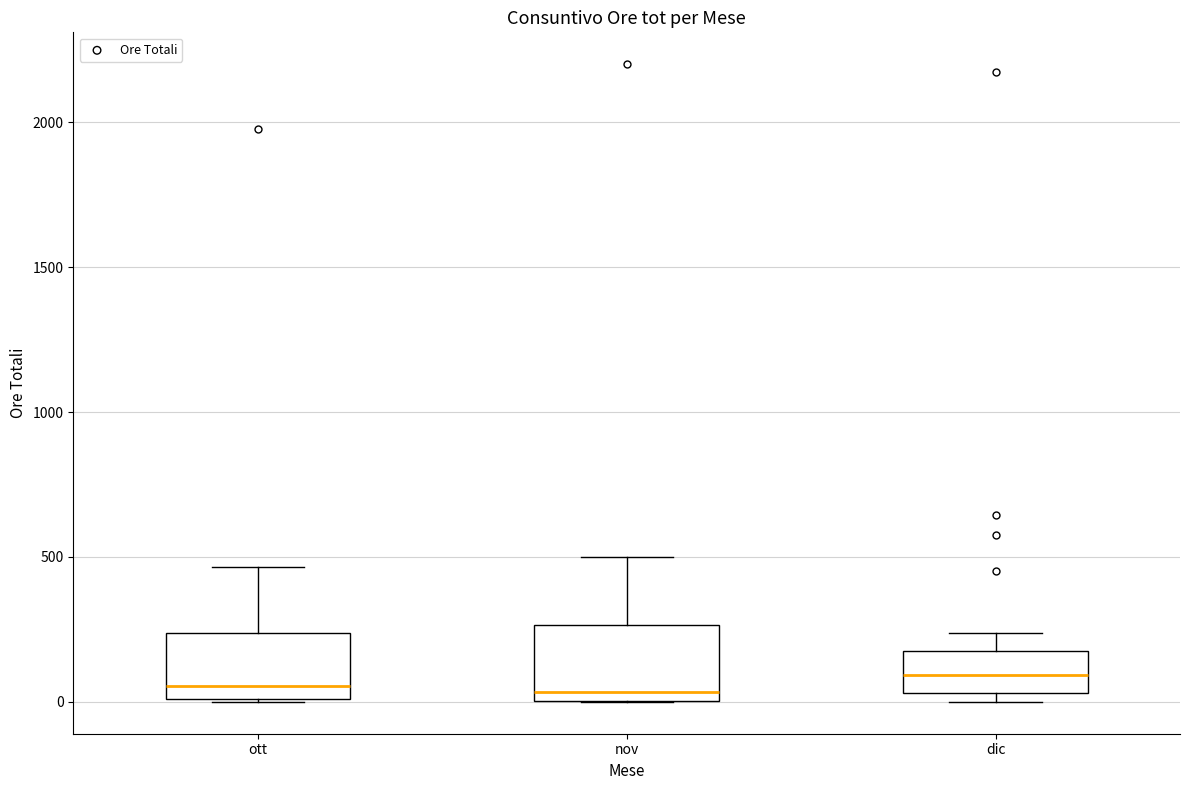

Where does the median line of the box for dic sit on the y-axis? The values are not printed on the chart, so give them approximately, as read against the axis.

100